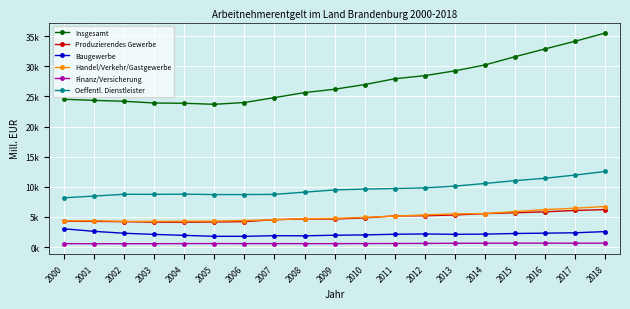

Is this an area chart (filled region under the line)?

No